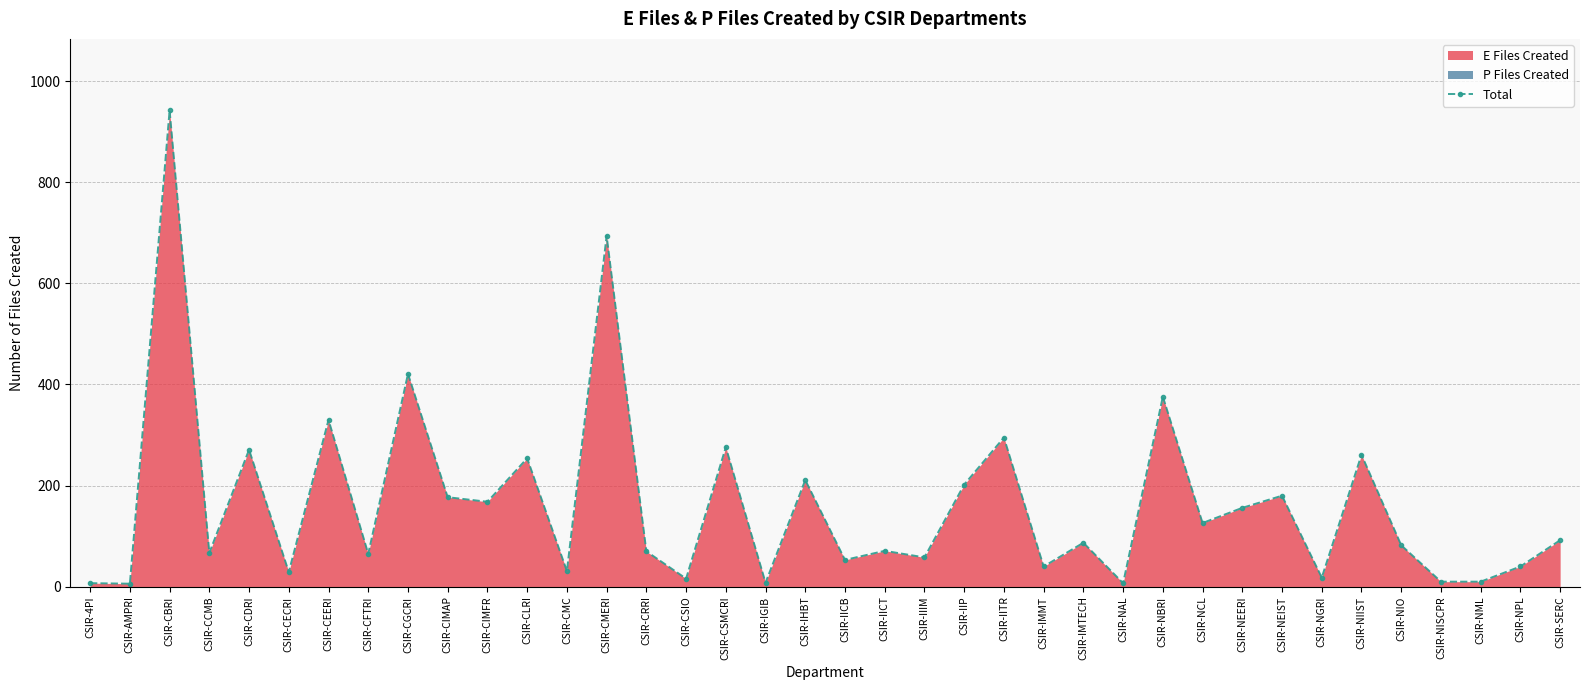

At which label does the data first exceed 87?

CSIR-CBRI